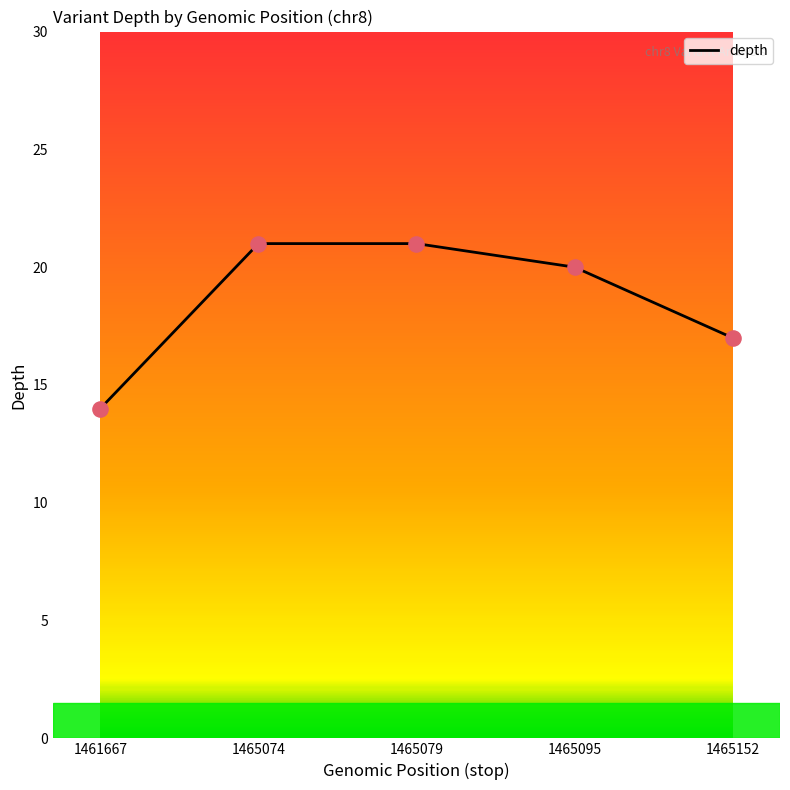

What is the change in value from 1465079 to 1465095?

-1